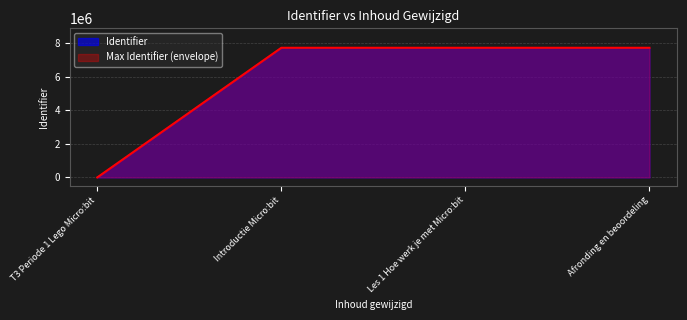

Reading left to right, extract all data points from this chart.

0	7718615	7718616	7718617